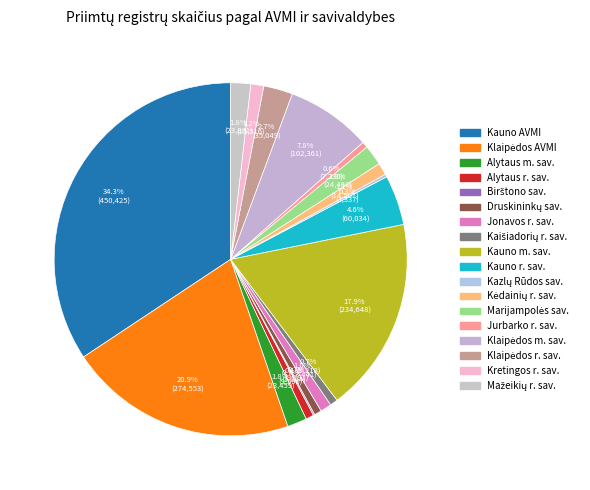

To the nearest percent, what is the combined percentage of Kazlų Rūdos sav. and Marijampolės sav.?

2%